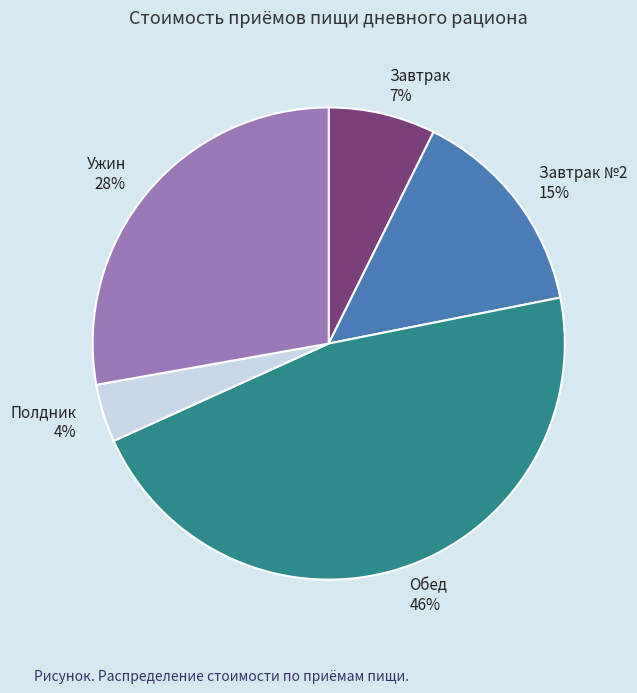

To the nearest percent, what portion does Обед represent?

46%